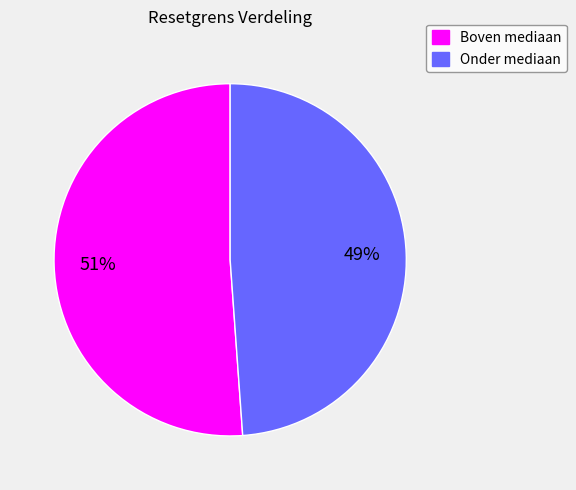

Is there any slice that represents more than half of the pie?

Yes